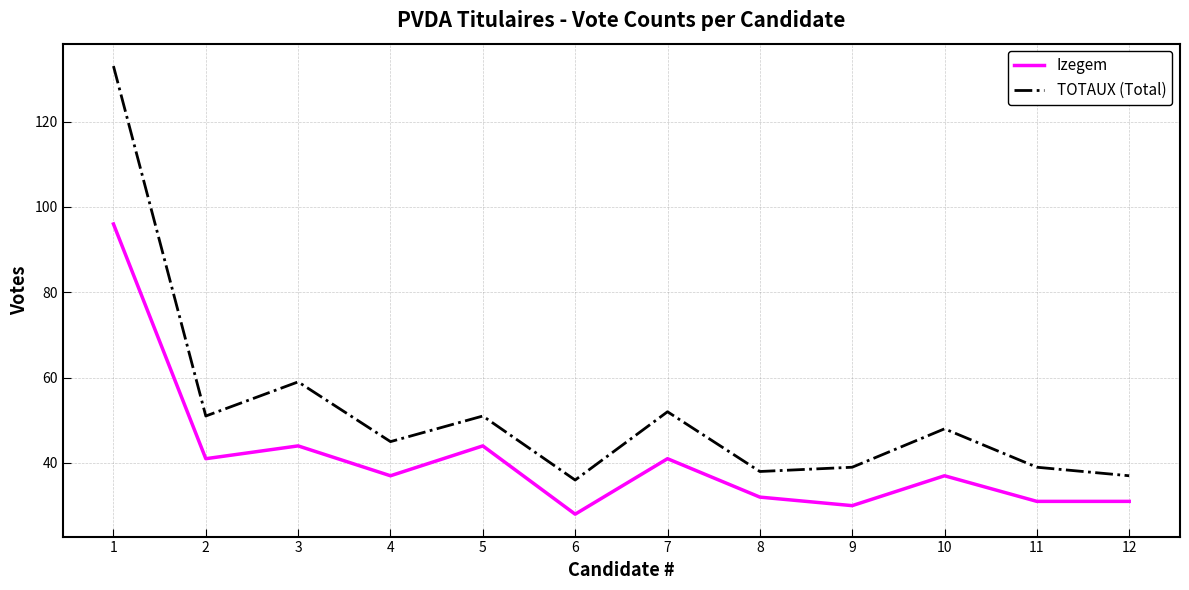

What is the maximum value for Izegem?

96